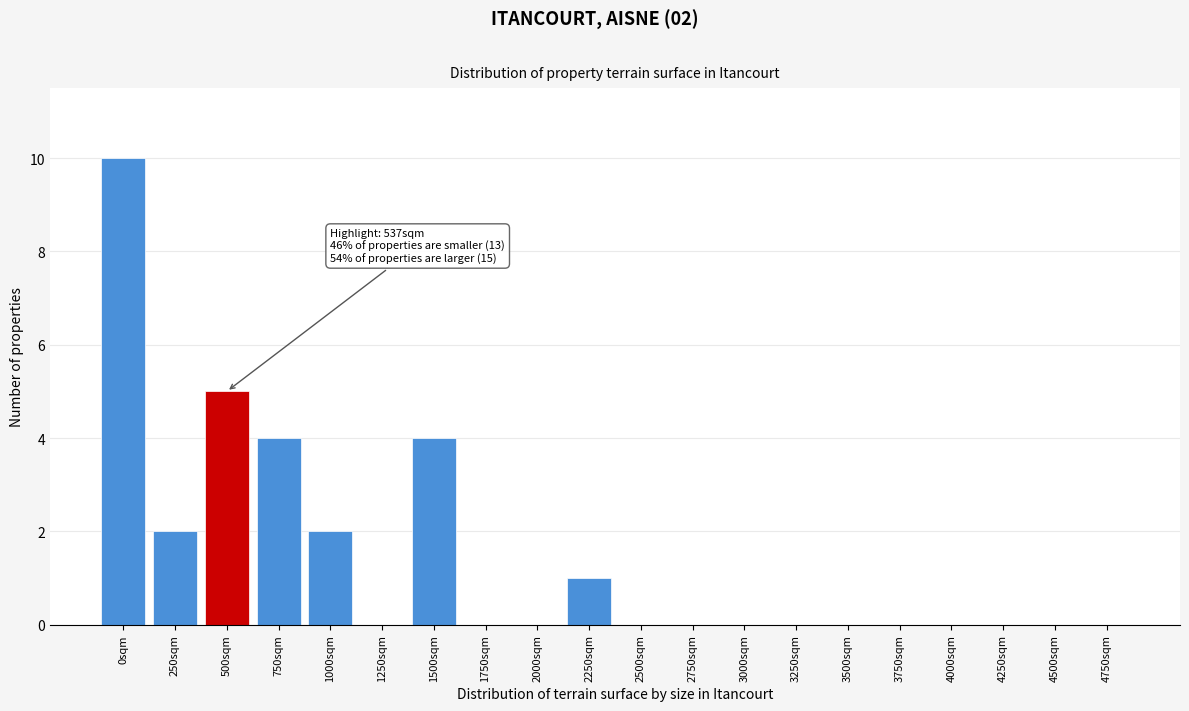

Reading left to right, extract all data points from this chart.

0sqm=10	250sqm=2	500sqm=5	750sqm=4	1000sqm=2	1250sqm=0	1500sqm=4	1750sqm=0	2000sqm=0	2250sqm=1	2500sqm=0	2750sqm=0	3000sqm=0	3250sqm=0	3500sqm=0	3750sqm=0	4000sqm=0	4250sqm=0	4500sqm=0	4750sqm=0